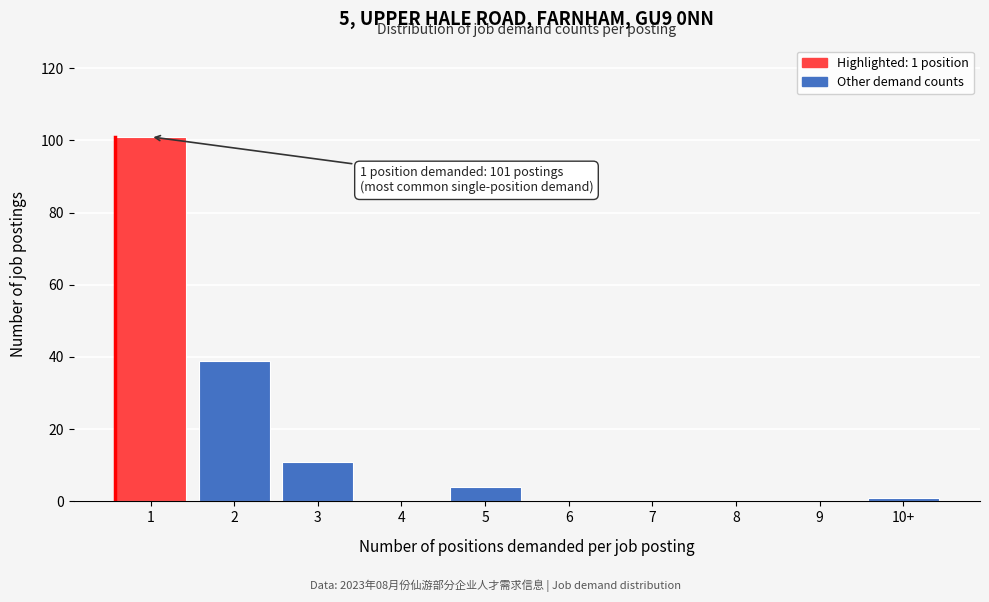

Reading right to left, transcribe all the data shown in this chart.

10+=1	9=0	8=0	7=0	6=0	5=4	4=0	3=11	2=39	1=101